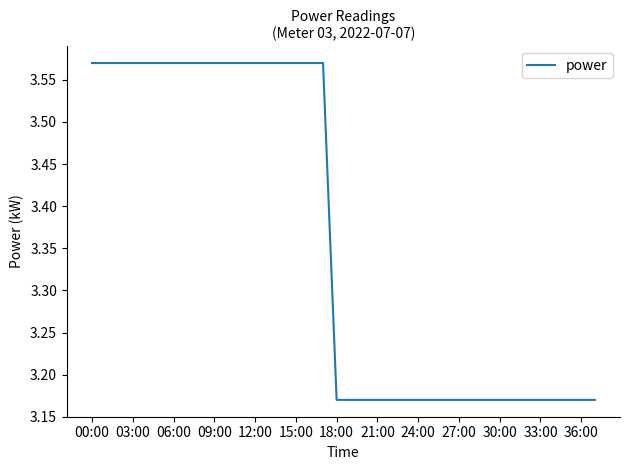

What is the difference between the maximum and minimum values?

0.4